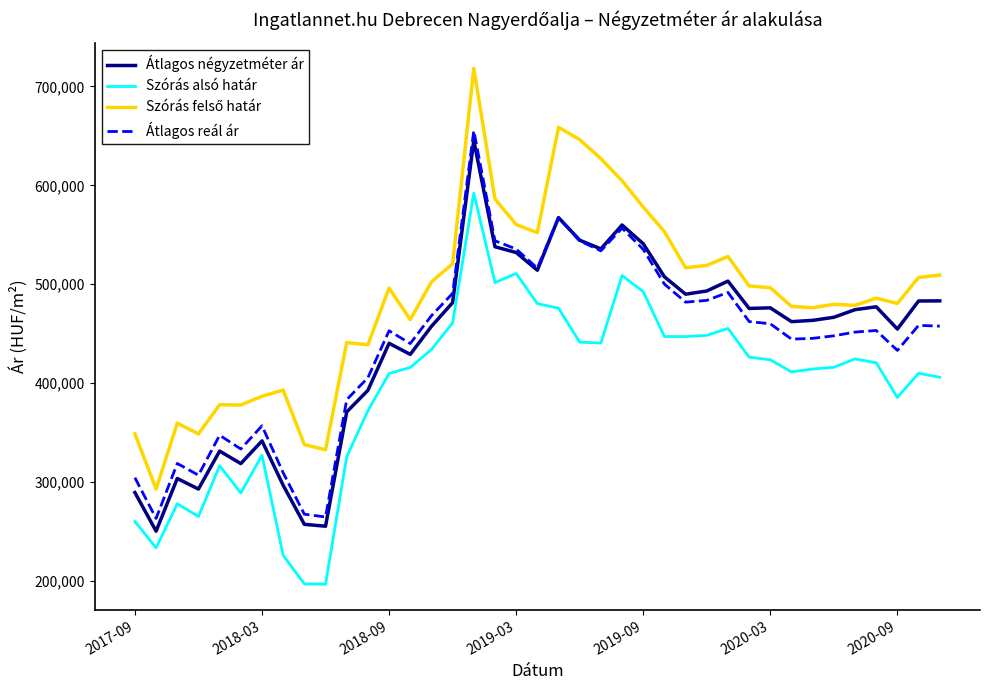

What is the highest value of the Szórás alsó határ series?

592270